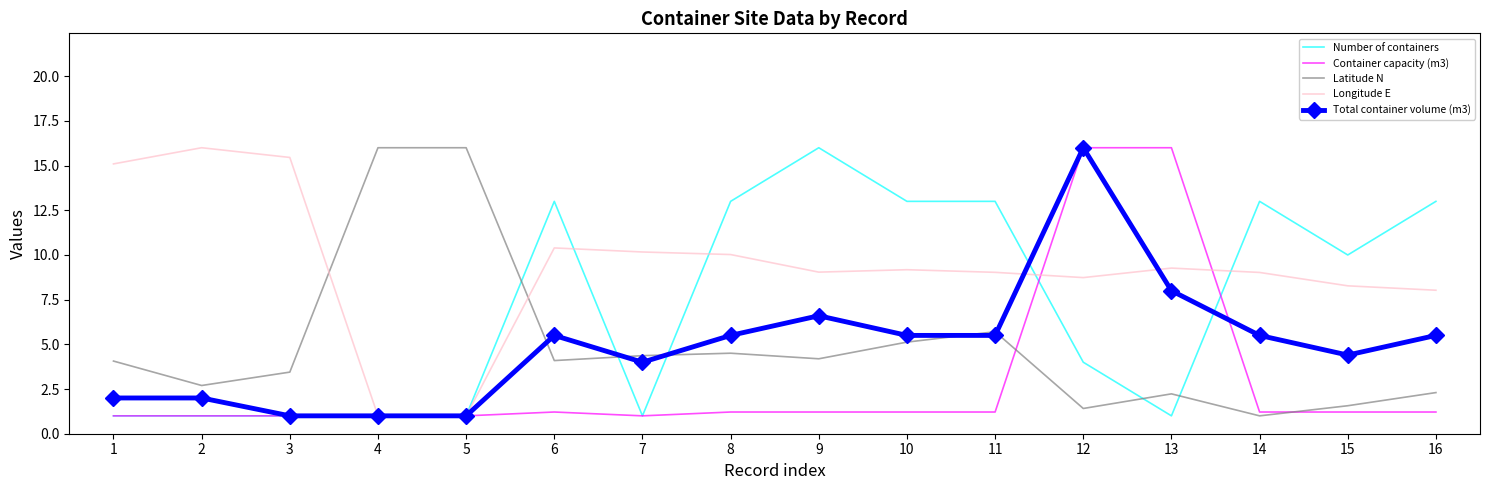

Count the number of categories in the chart.

16